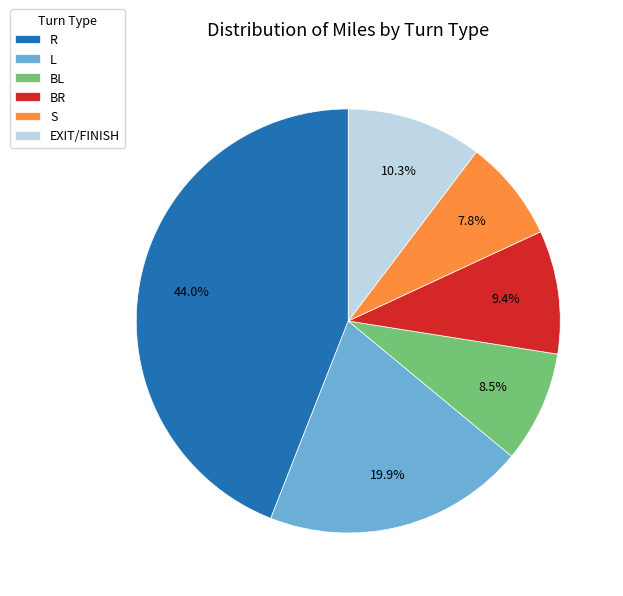

What percentage is NOT represented by R?

56.0%